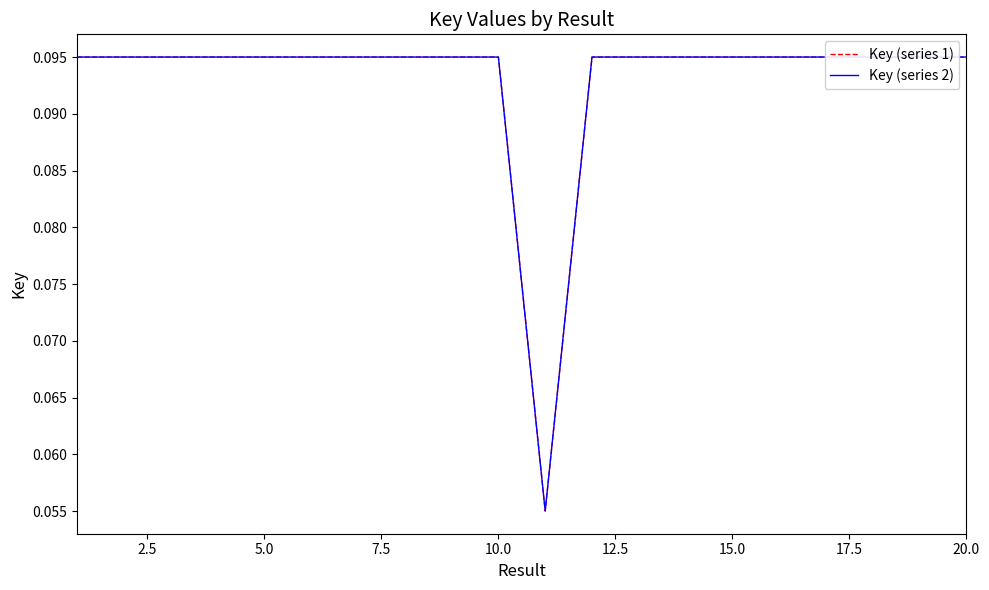

How many Key (series 1) values are between 0 and 1?

20